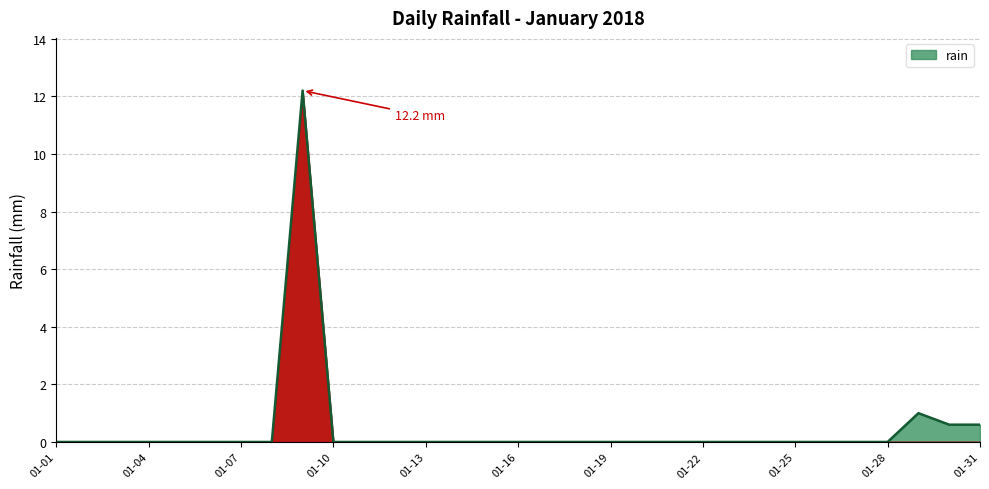

How many lines are shown in the chart?

1